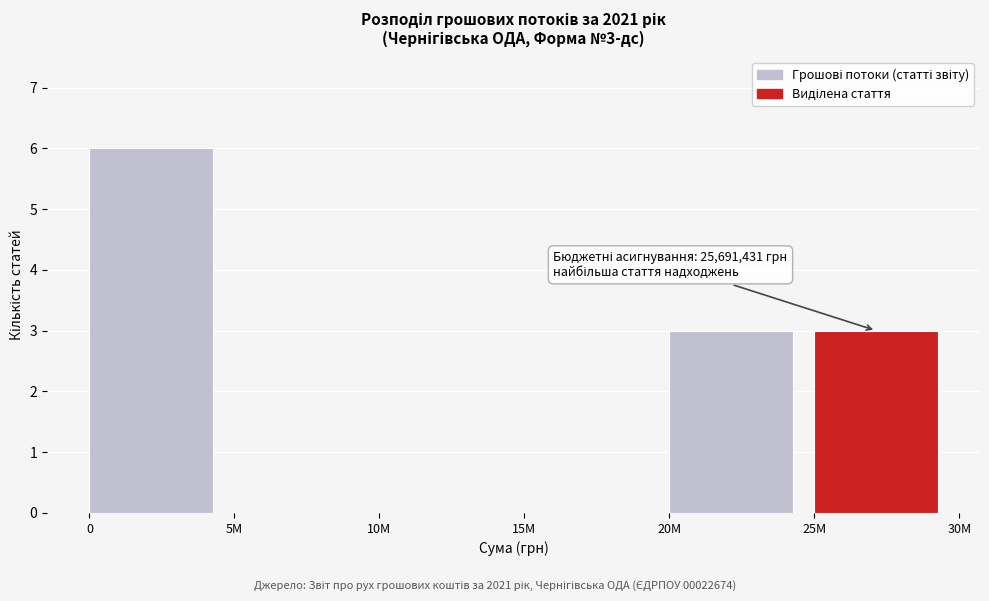

Reading left to right, transcribe all the data shown in this chart.

0=6	5M=0	10M=0	15M=0	20M=3	25M=3